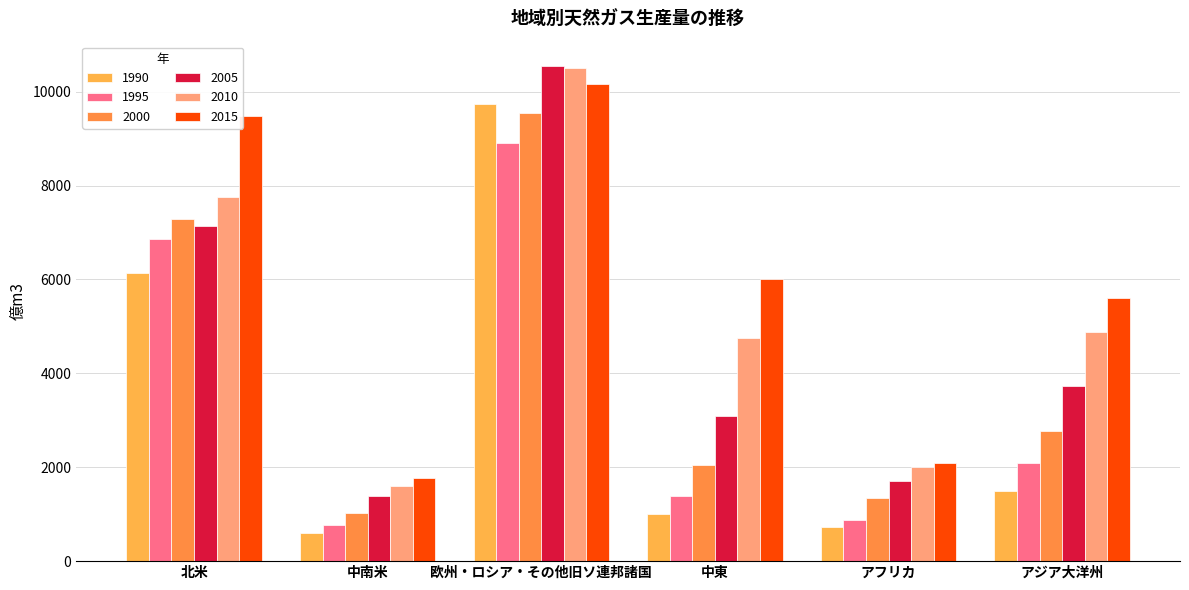

What is the spread (max minus min) of values at 中南米?

1178.2